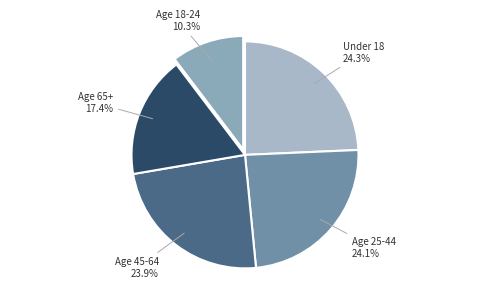

Combined, what portion of the pie is Under 18 and Age 45-64?

48.2%